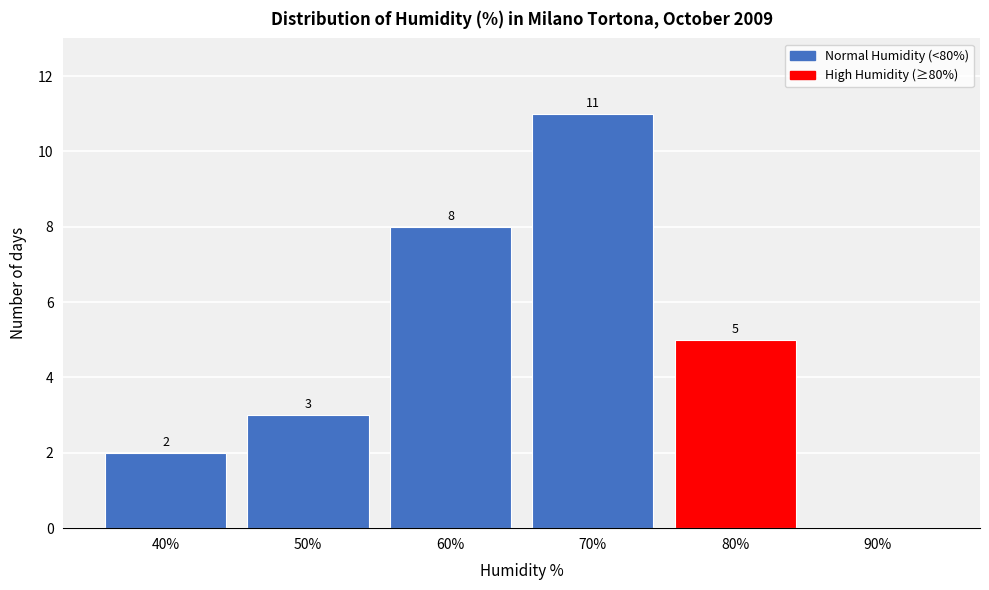

Reading left to right, what are all the values shown in this chart?

40%=2	50%=3	60%=8	70%=11	80%=5	90%=0